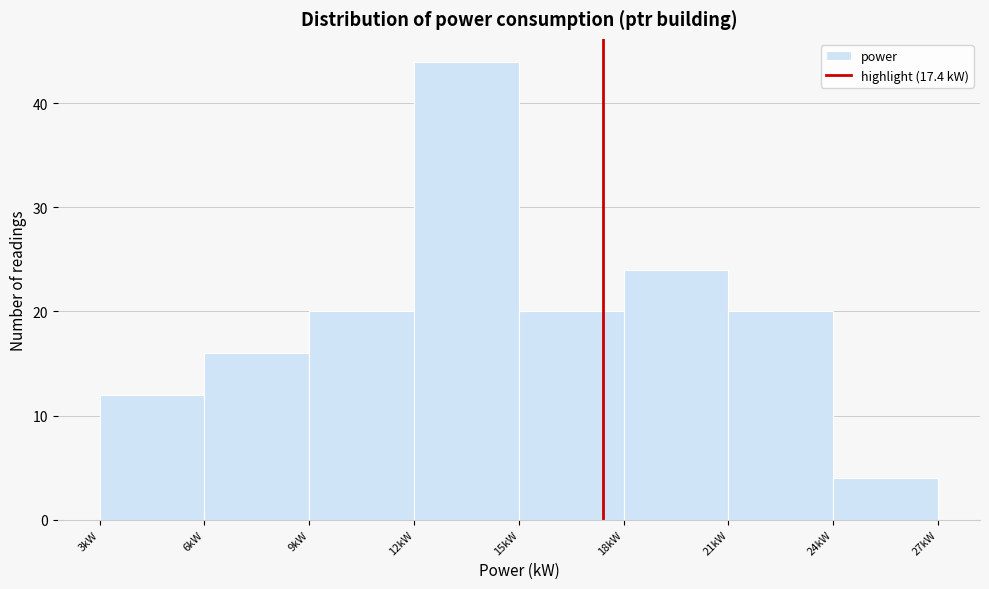

Which range on the x-axis has the tallest bar?

12 to 15